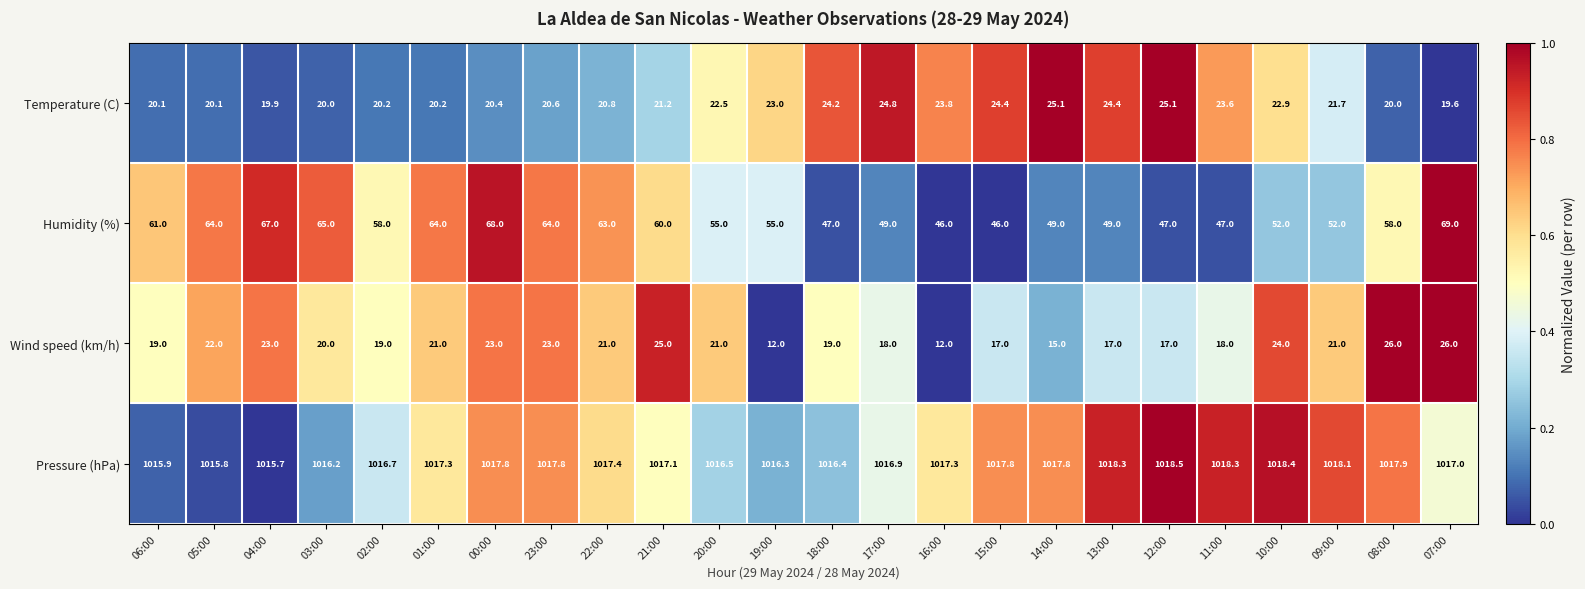

Count the number of data series in this chart.

4